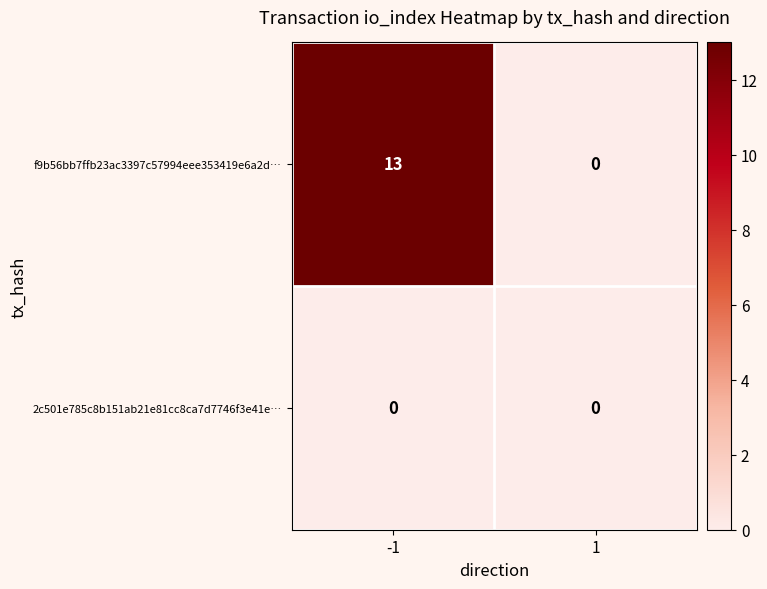

Which series has the largest total across all categories?

f9b56bb7ffb23ac3397c57994eee353419e6a2d…